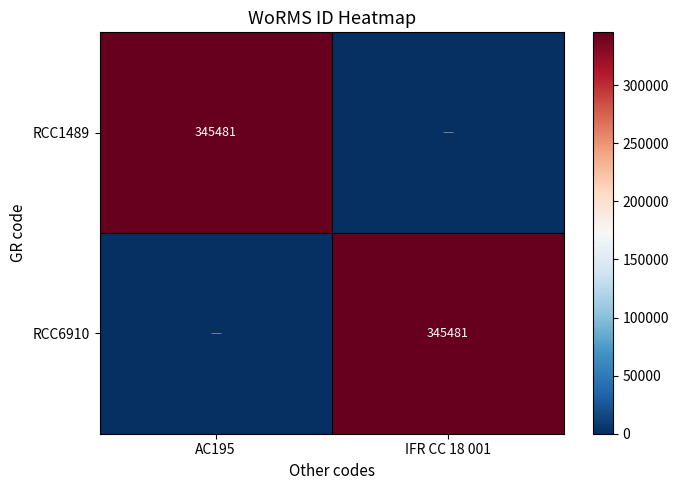

True or false: RCC1489 has a value of 345481 at AC195.

True